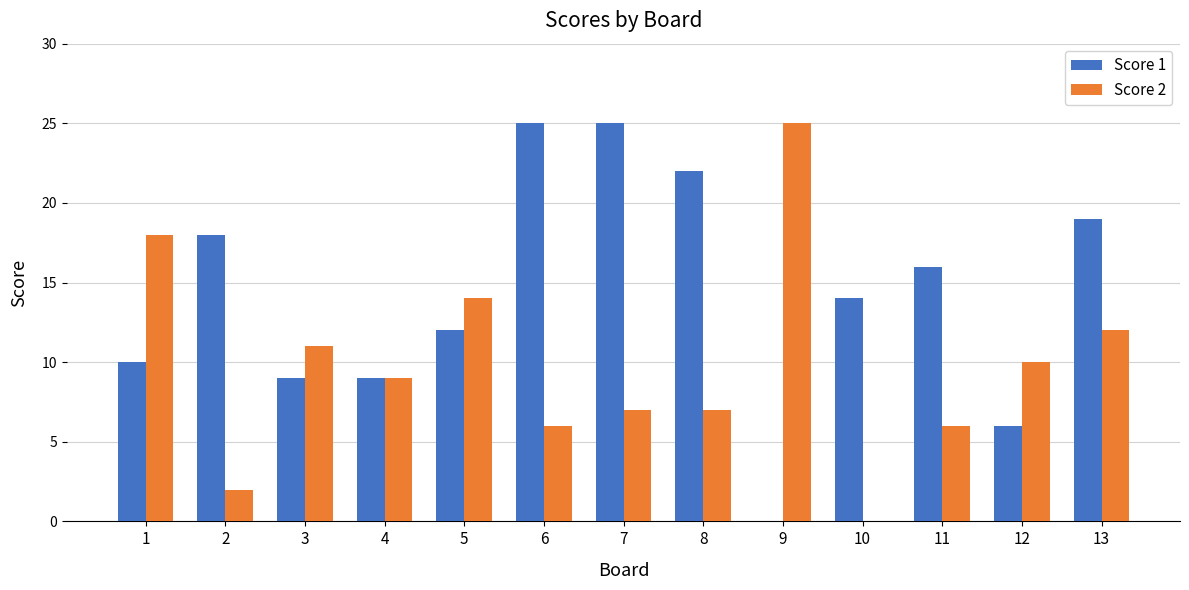

What is the sum of the Score 2 values at 7 and 1?

25